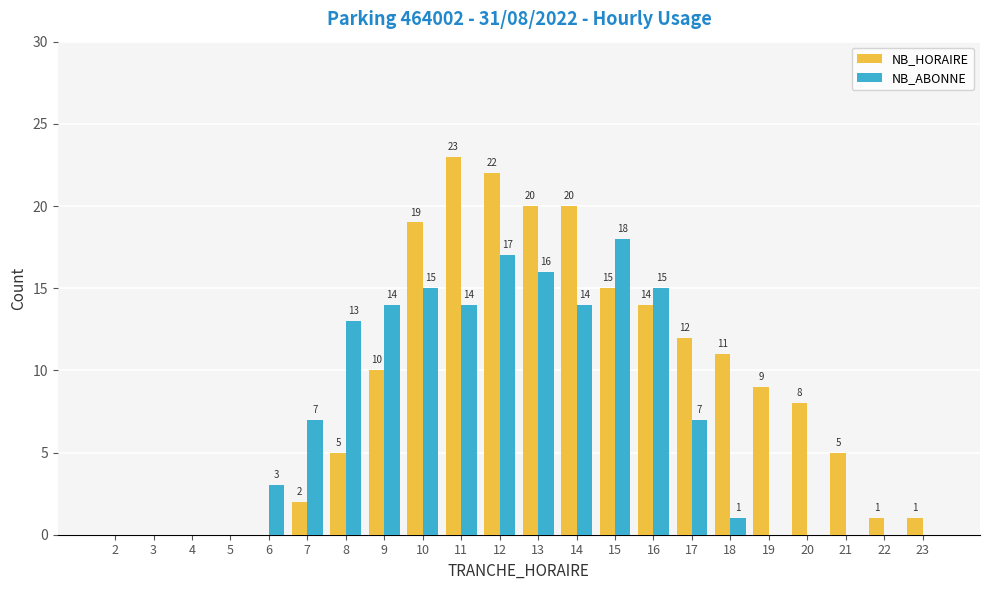

What is the greatest value displayed?

23